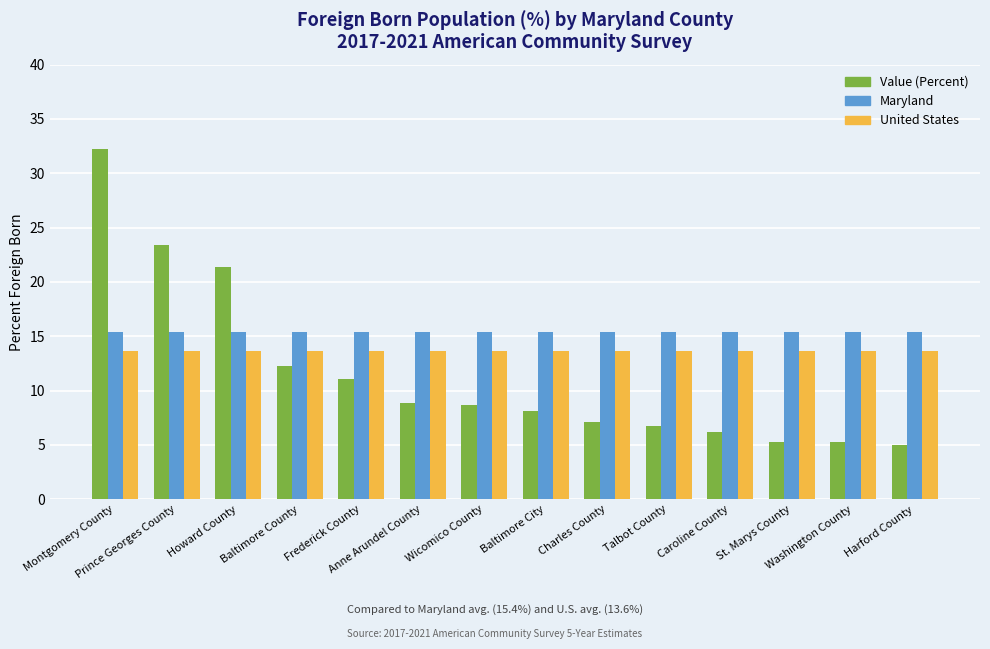

What is the total value across all series at Baltimore City?

37.1